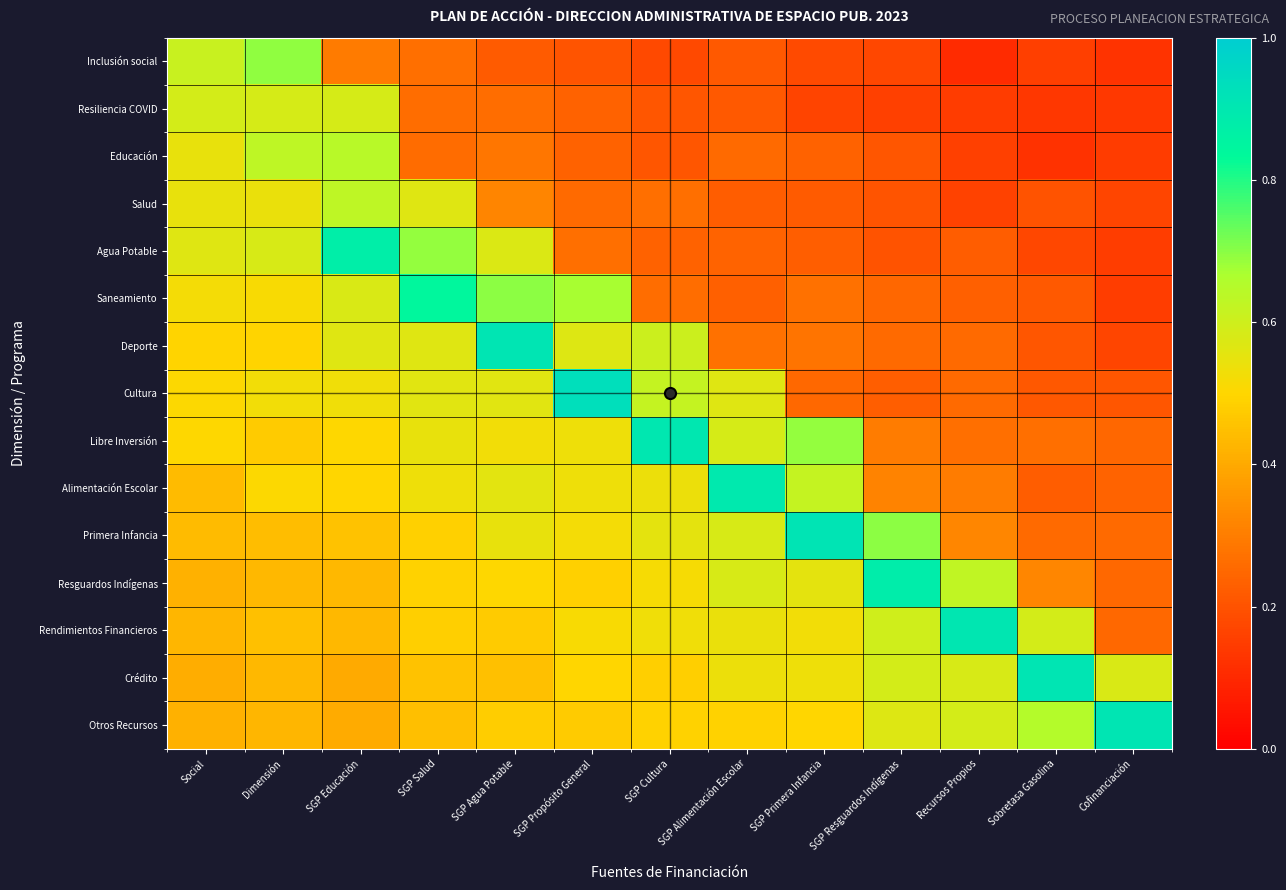

How many series are shown in this chart?

15